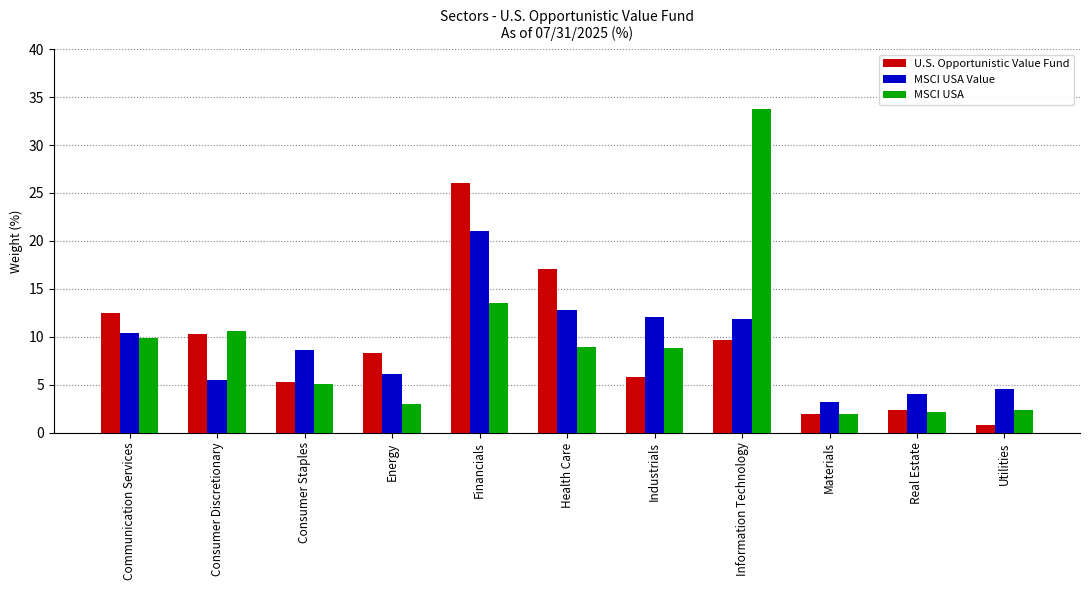

Which series changed the most between Financials and Materials?

U.S. Opportunistic Value Fund